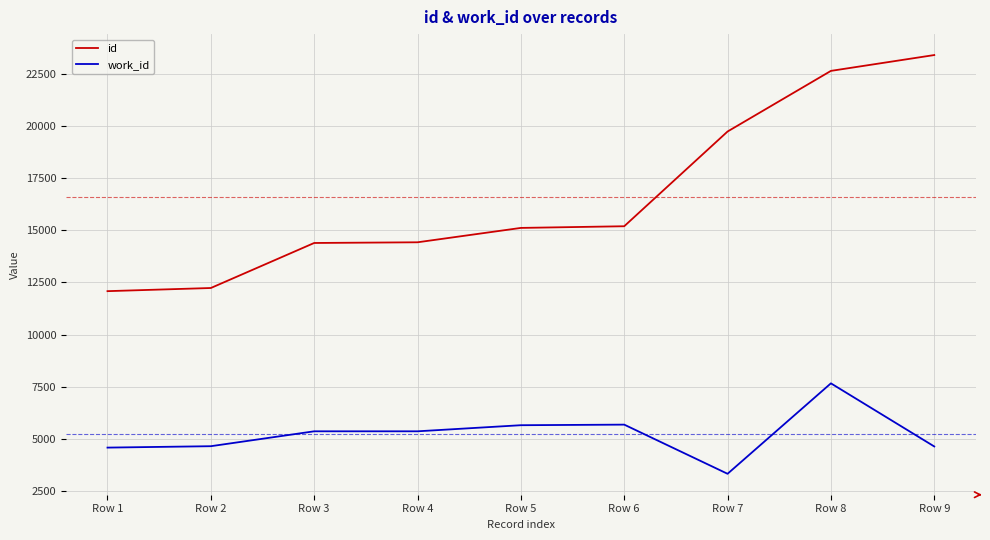

What is the sum of all id values?

149215